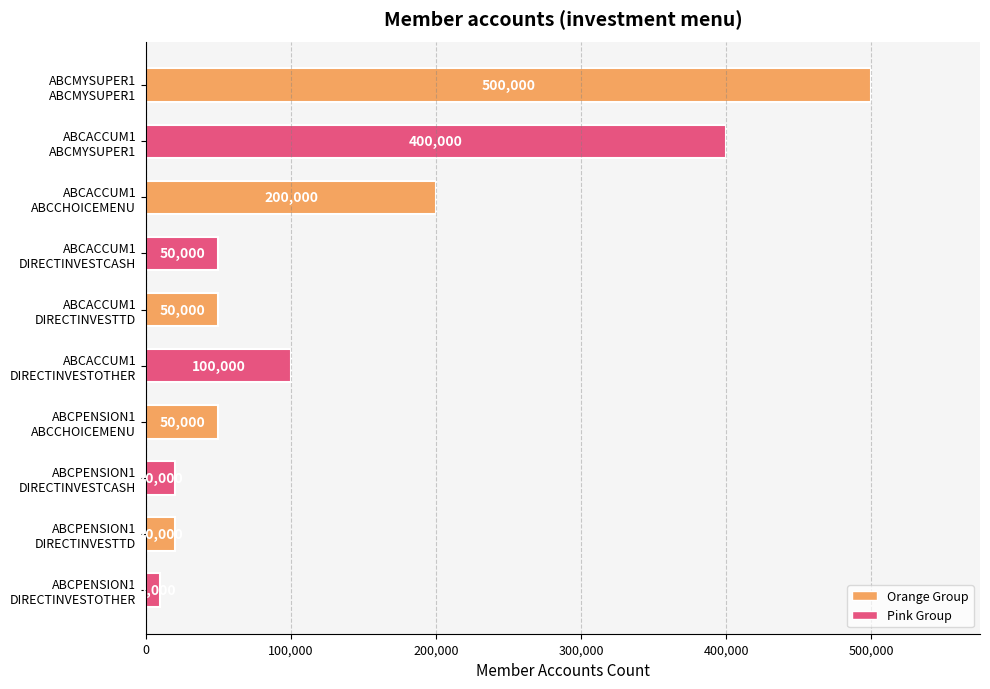

Reading top to bottom, extract all data points from this chart.

500000	400000	200000	50000	50000	100000	50000	20000	20000	10000